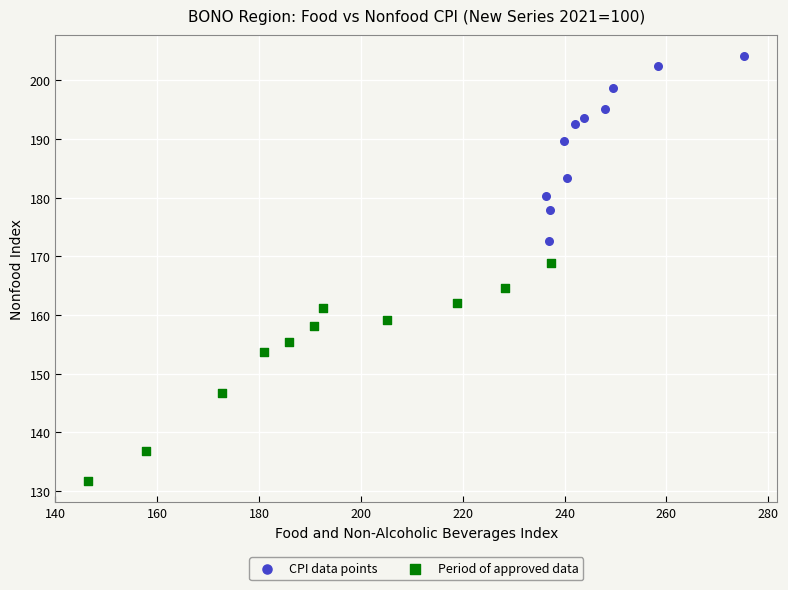

Which series reaches the minimum Y coordinate?

Period of approved data